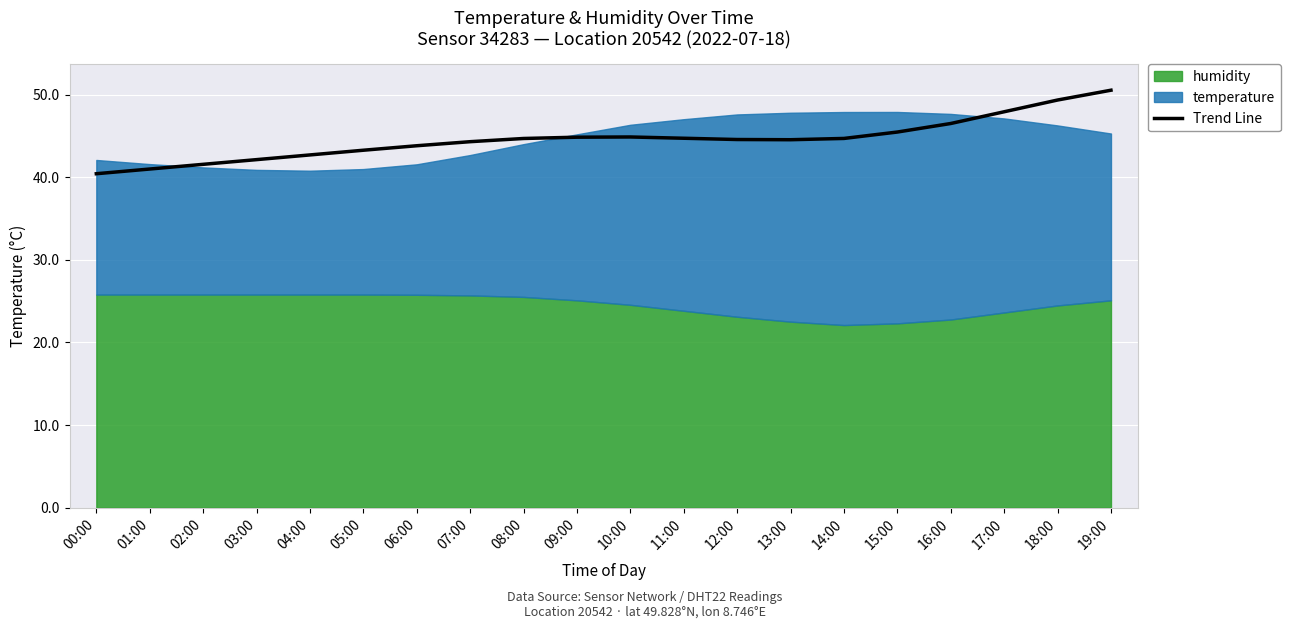

Reading right to left, what are all the values shown in this chart?

19:00=50.5	18:00=49.4	17:00=47.9	16:00=46.5	15:00=45.5	14:00=44.7	13:00=44.6	12:00=44.6	11:00=44.7	10:00=44.9	09:00=44.9	08:00=44.7	07:00=44.3	06:00=43.8	05:00=43.3	04:00=42.7	03:00=42.1	02:00=41.6	01:00=41.0	00:00=40.4